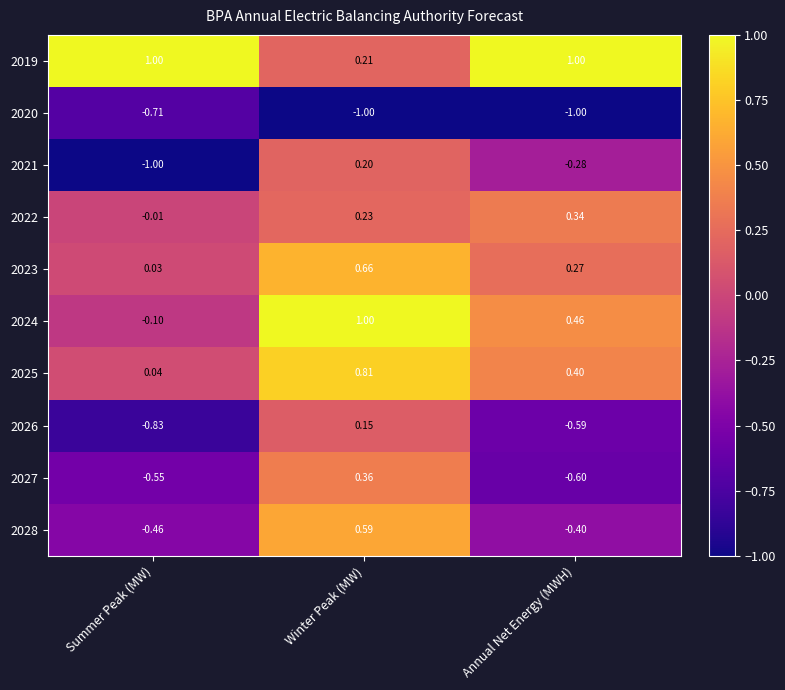

At which label is 2028 closest to 0?

Annual Net Energy (MWH)